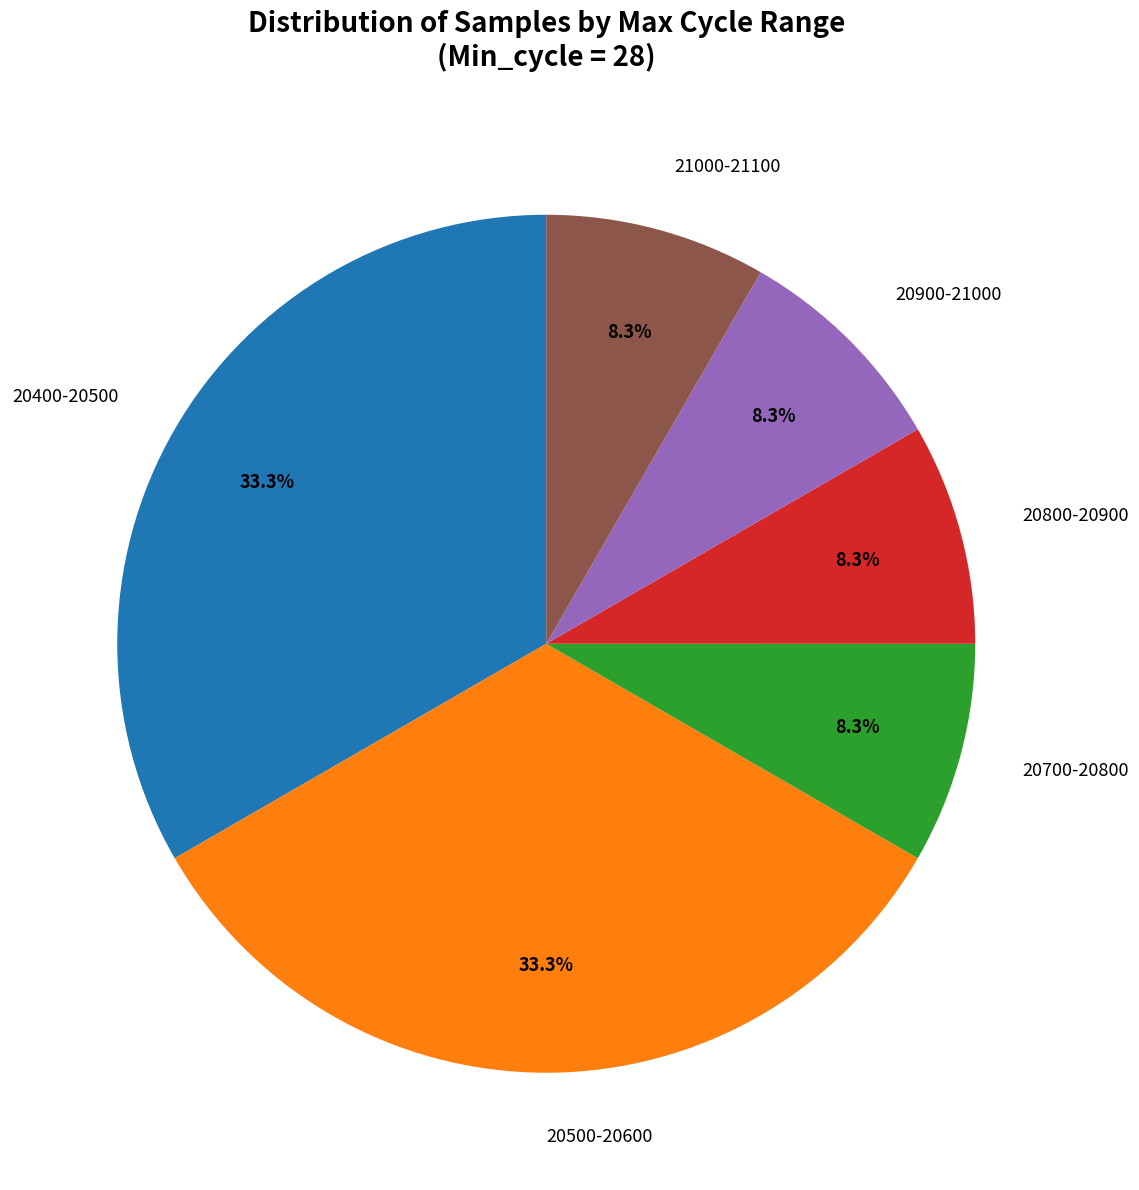

How many segments does this pie chart have?

6